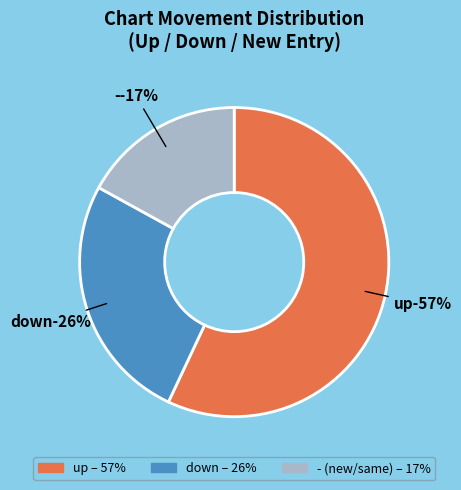

Which has a higher value, up or -?

up